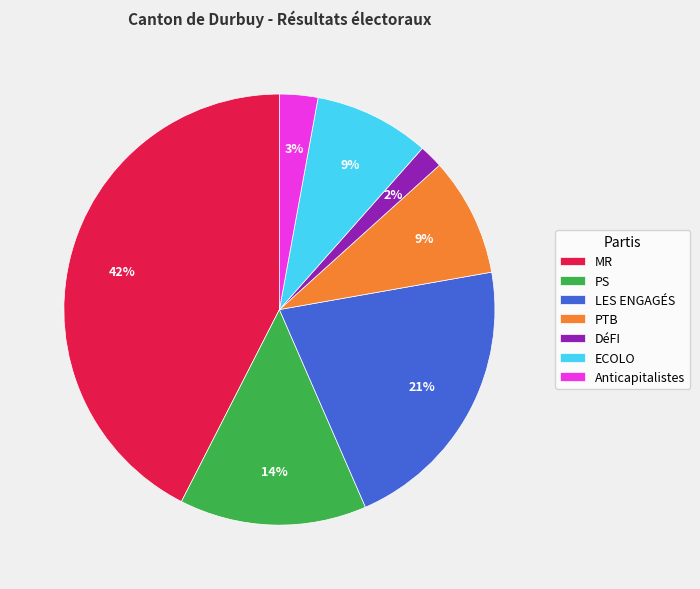

Combined, do PTB and Anticapitalistes account for over 50%?

No